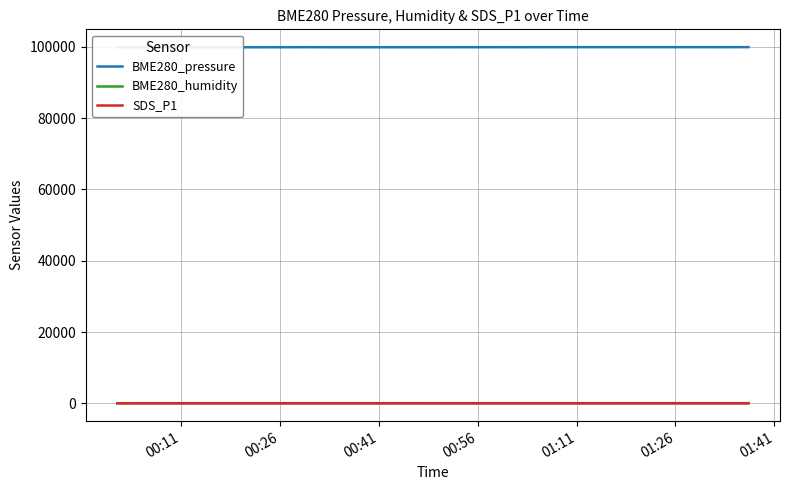

What position from the right is 00:26?

19